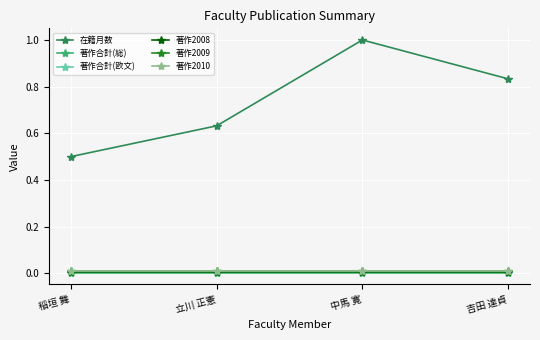

True or false: 在籍月数 has more than 0 interior local peaks.

True